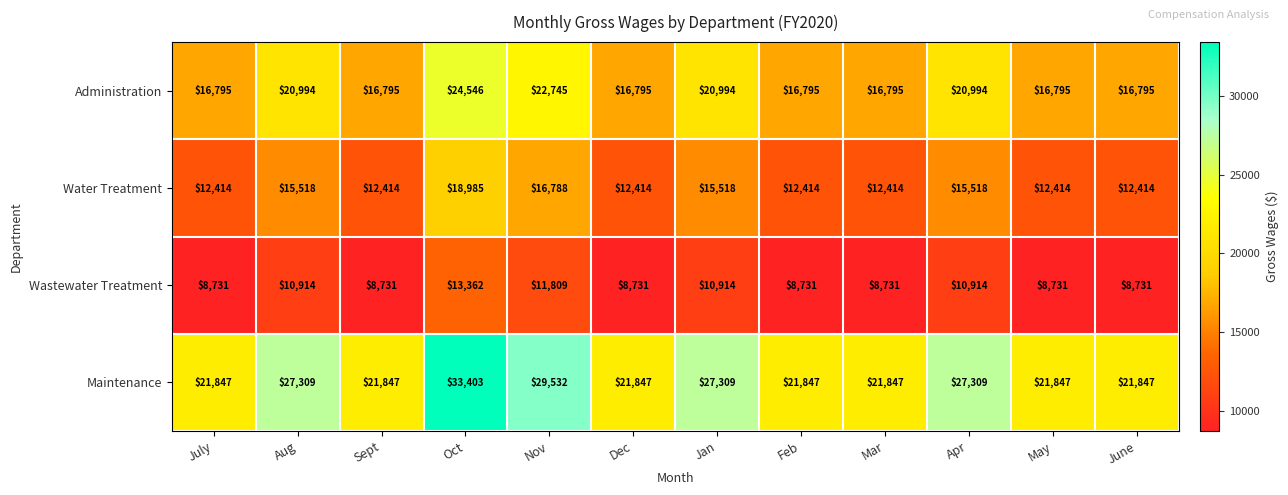

Rank the series by their average value, from highest to lowest.

Maintenance, Administration, Water Treatment, Wastewater Treatment